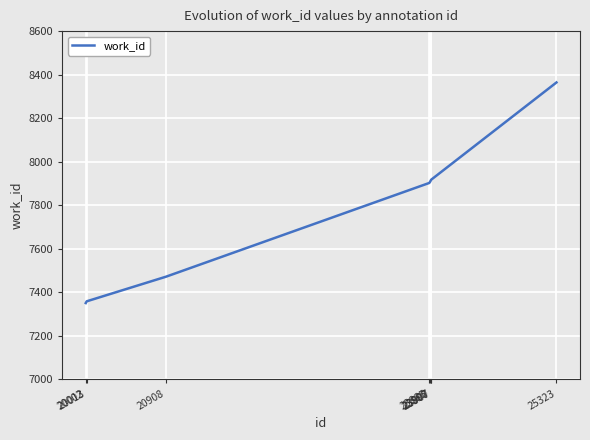

What is the difference between the maximum and second lowest values?

1006